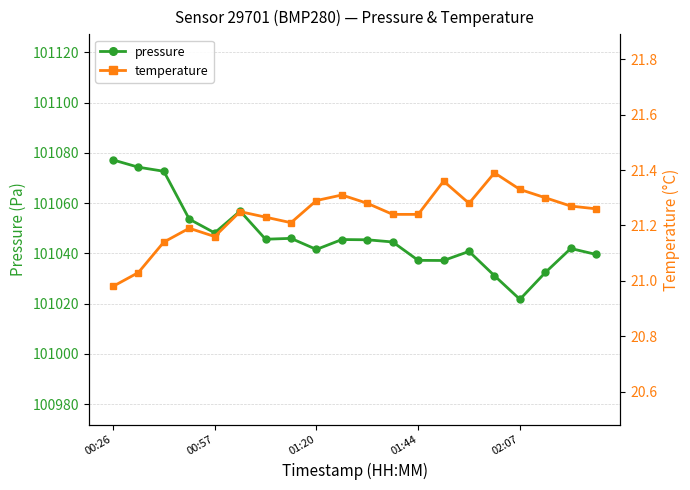

Where is the first local maximum for pressure?

5